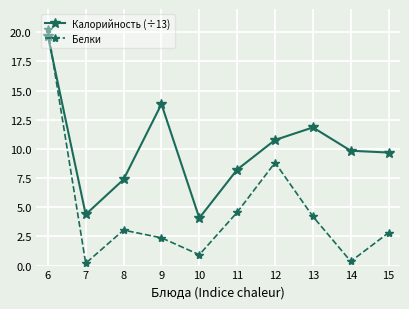

List the series in order of their peak value, highest first.

Белки, Калорийность (÷13)